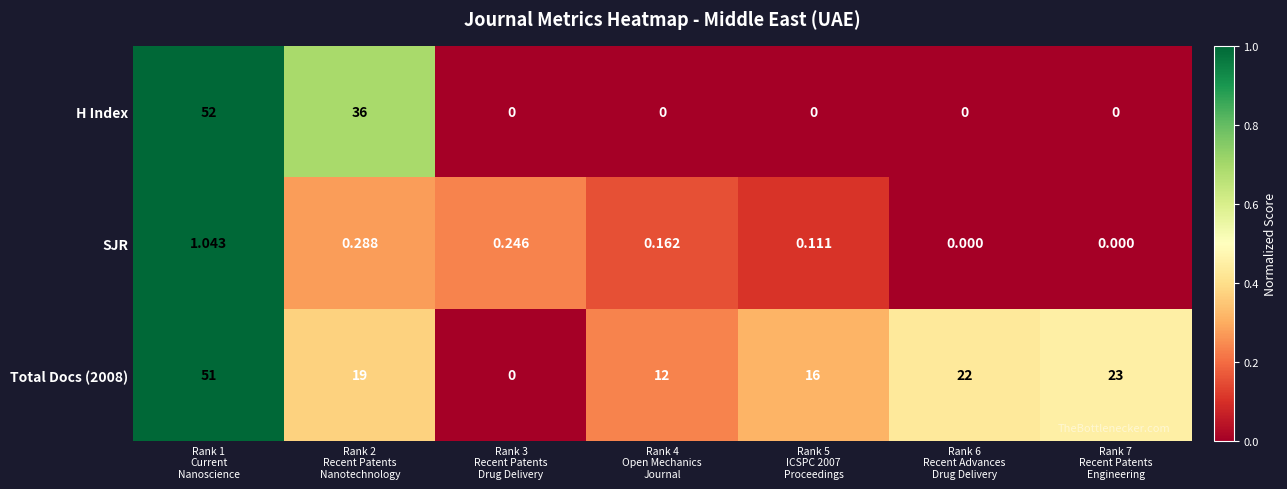

Reading left to right, list all the values displayed in this chart.

H Index: Rank 1
Current
Nanoscience=52.0	Rank 2
Recent Patents
Nanotechnology=36.0	Rank 3
Recent Patents
Drug Delivery=0.0	Rank 4
Open Mechanics
Journal=0.0	Rank 5
ICSPC 2007
Proceedings=0.0	Rank 6
Recent Advances
Drug Delivery=0.0	Rank 7
Recent Patents
Engineering=0.0
SJR: Rank 1
Current
Nanoscience=1.0	Rank 2
Recent Patents
Nanotechnology=0.3	Rank 3
Recent Patents
Drug Delivery=0.2	Rank 4
Open Mechanics
Journal=0.2	Rank 5
ICSPC 2007
Proceedings=0.1	Rank 6
Recent Advances
Drug Delivery=0.0	Rank 7
Recent Patents
Engineering=0.0
Total Docs (2008): Rank 1
Current
Nanoscience=51.0	Rank 2
Recent Patents
Nanotechnology=19.0	Rank 3
Recent Patents
Drug Delivery=0.0	Rank 4
Open Mechanics
Journal=12.0	Rank 5
ICSPC 2007
Proceedings=16.0	Rank 6
Recent Advances
Drug Delivery=22.0	Rank 7
Recent Patents
Engineering=23.0